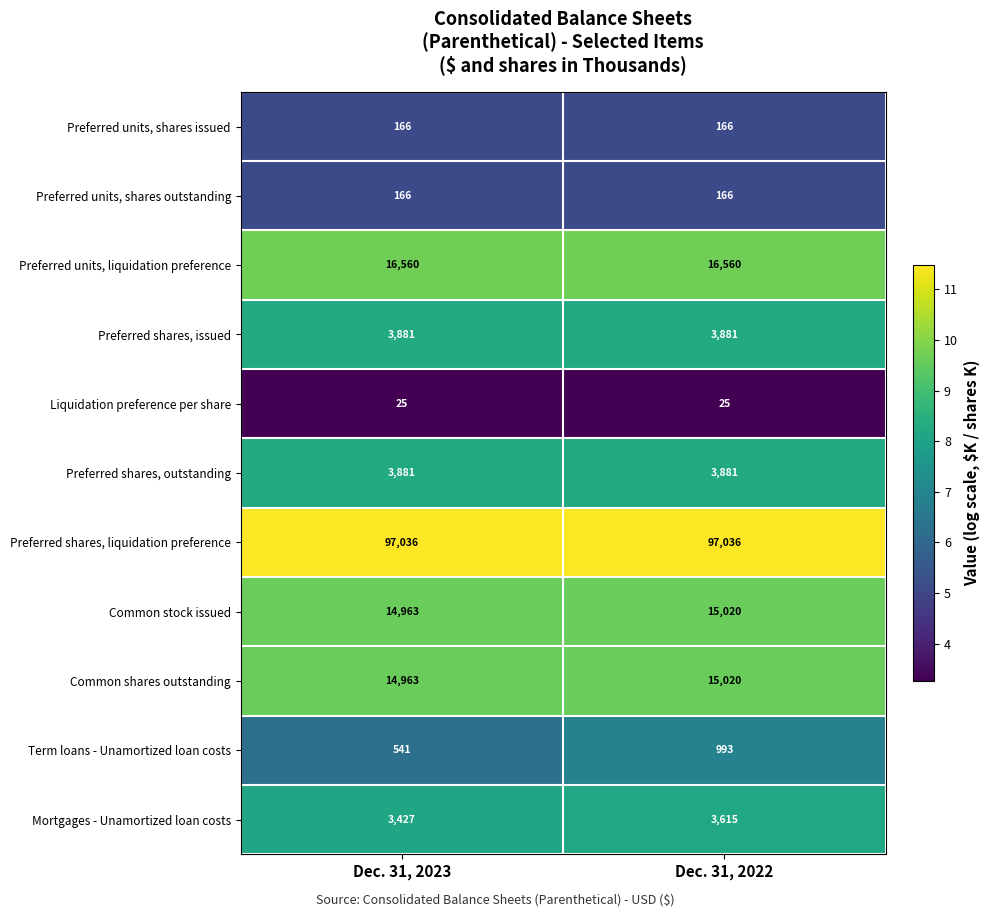

Is it true that Preferred shares, issued equals 3881 at Dec. 31, 2023?

True